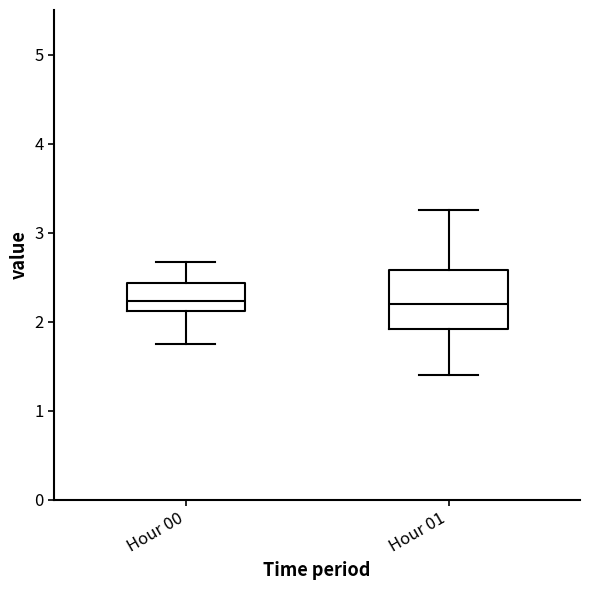

Which box is the tallest, from its lower edge to its upper edge?

Hour 01